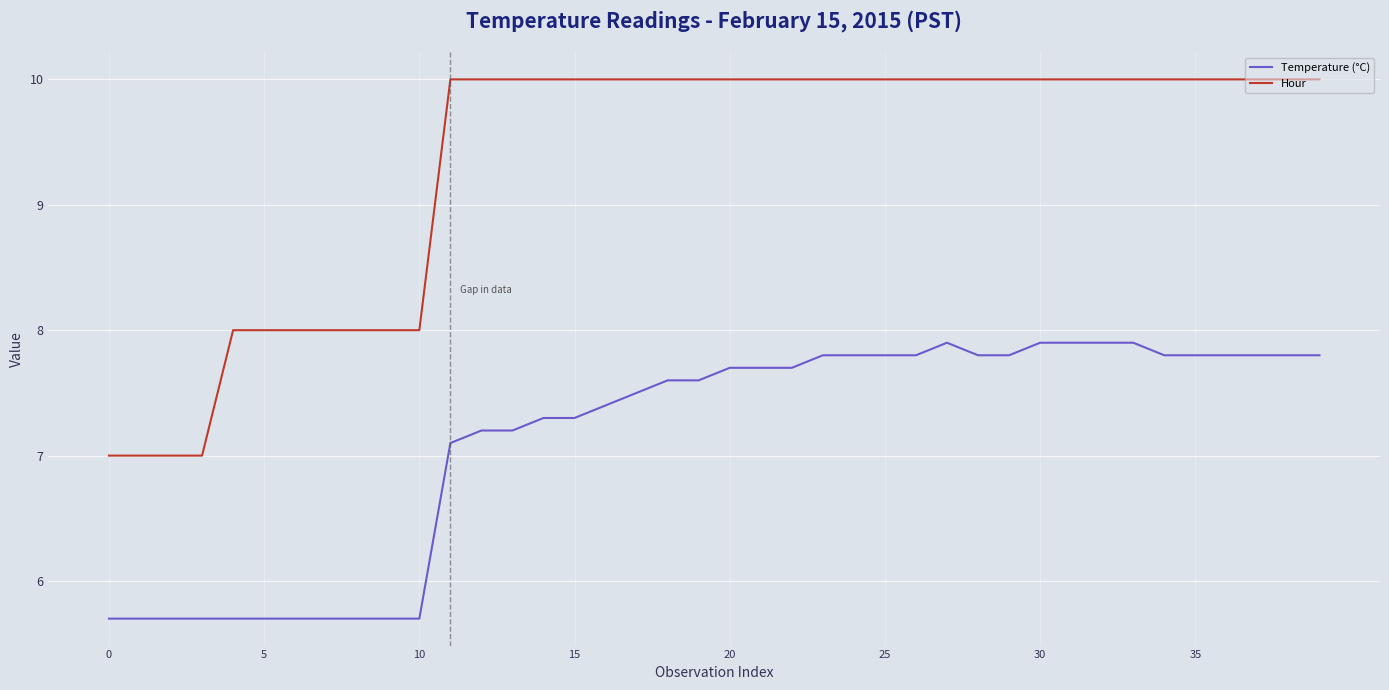

Which series has the widest spread of values?

Hour